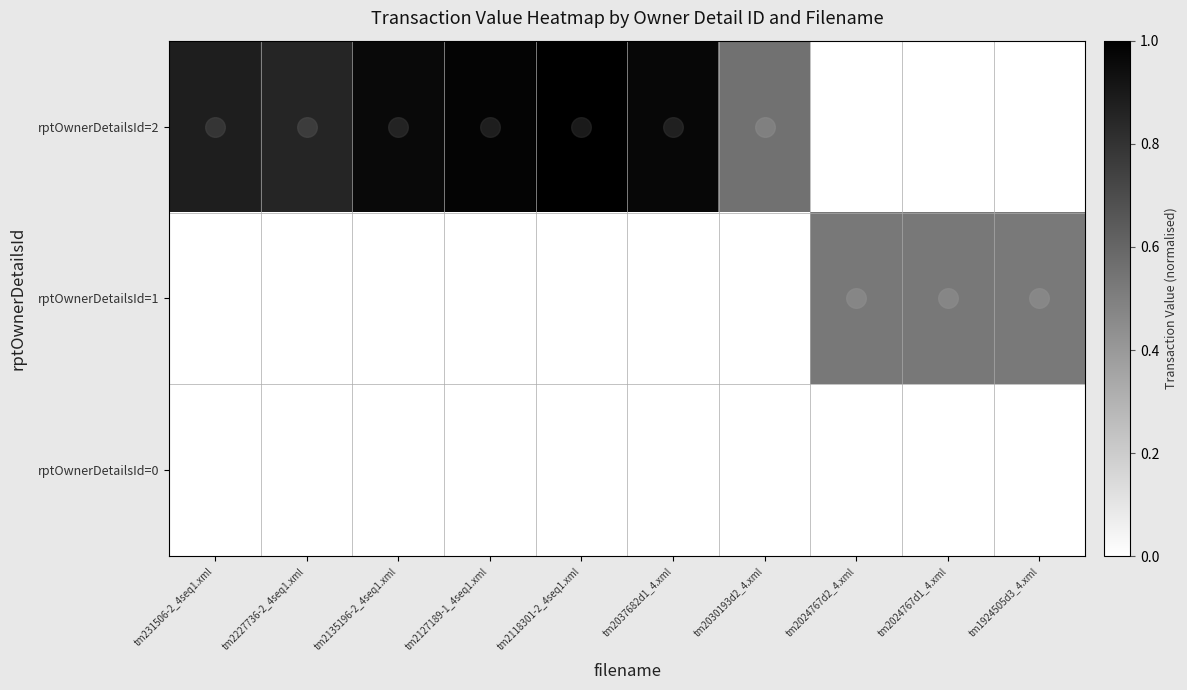

How many distinct data groups are displayed?

3